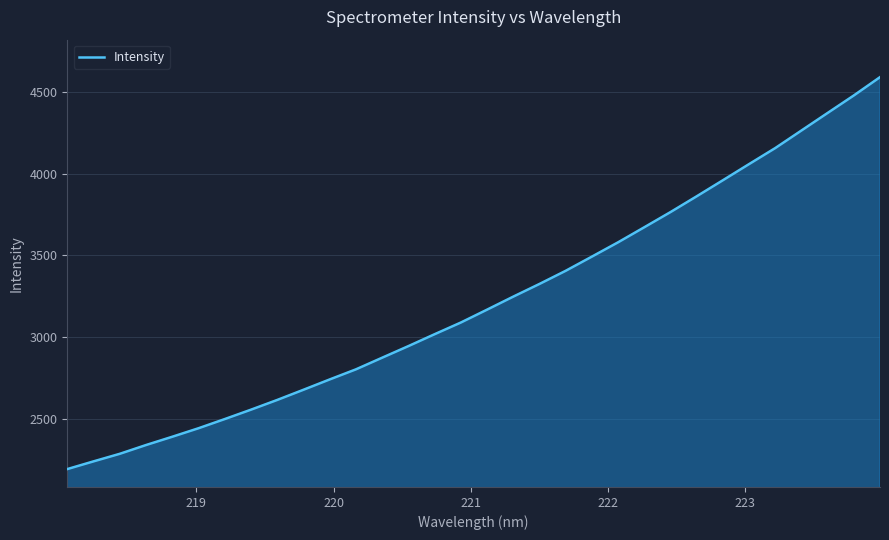

How many values exceed 3167?

16